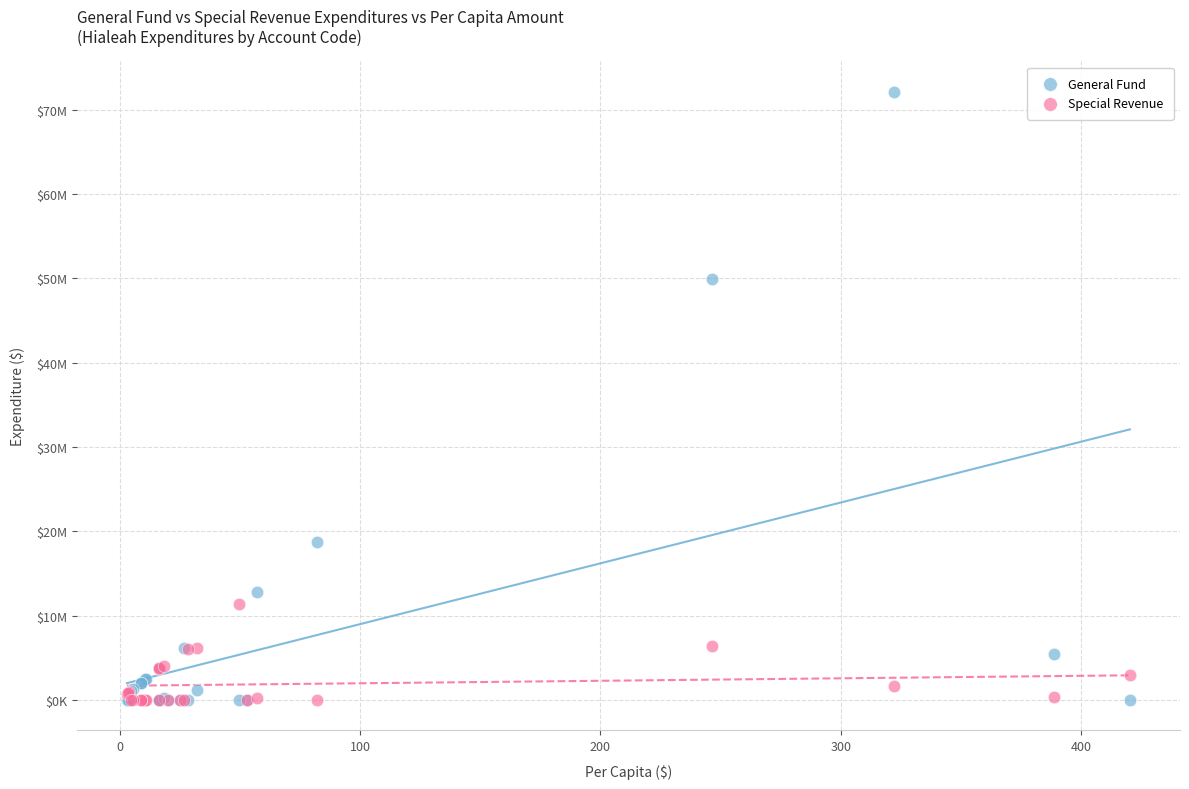

Which series has the widest spread of Y values?

General Fund